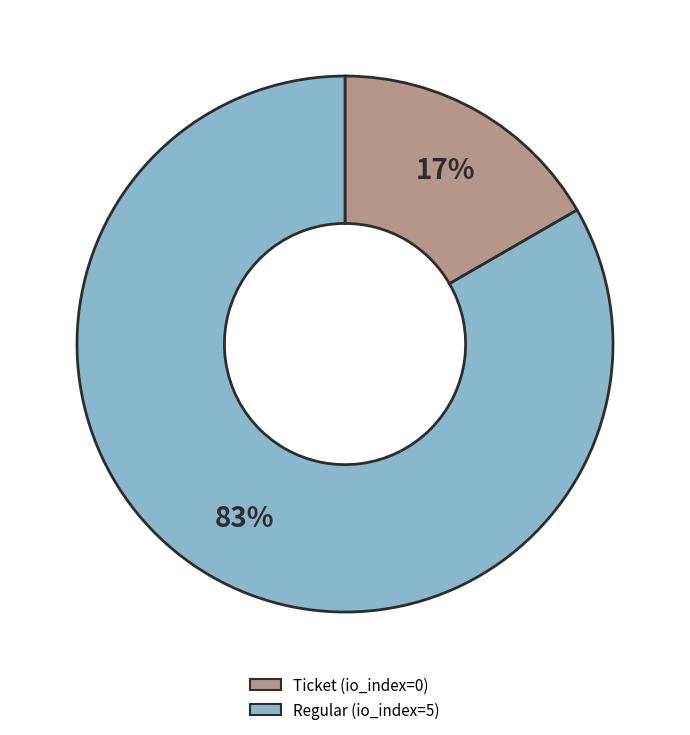

How many segments does this pie chart have?

2